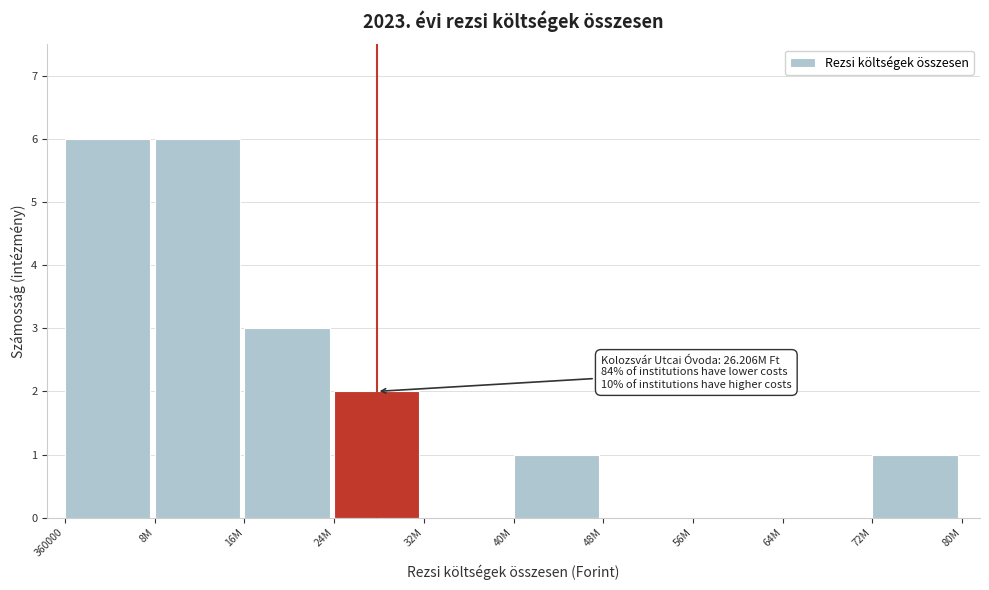

Reading left to right, what are all the values shown in this chart?

360000=6	8M=6	16M=3	24M=2	32M=0	40M=1	48M=0	56M=0	64M=0	72M=1